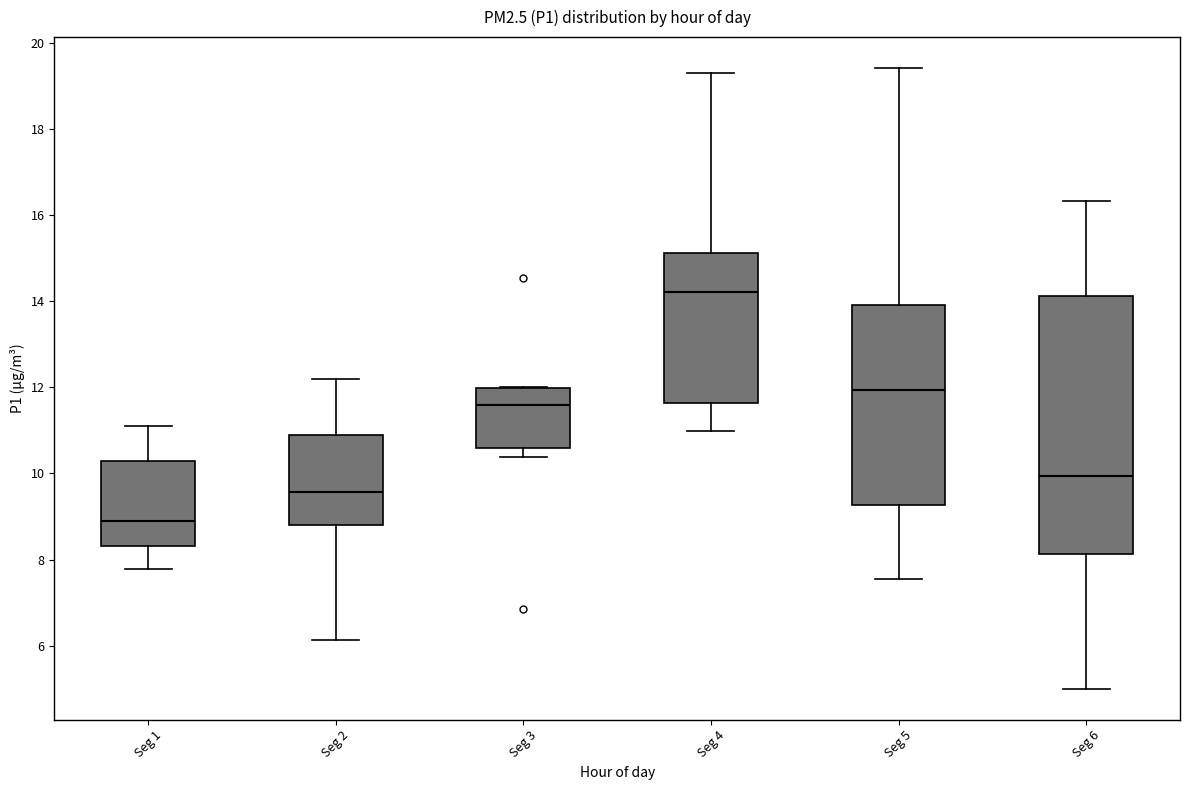

Which box's median line is the lowest?

Seg 1